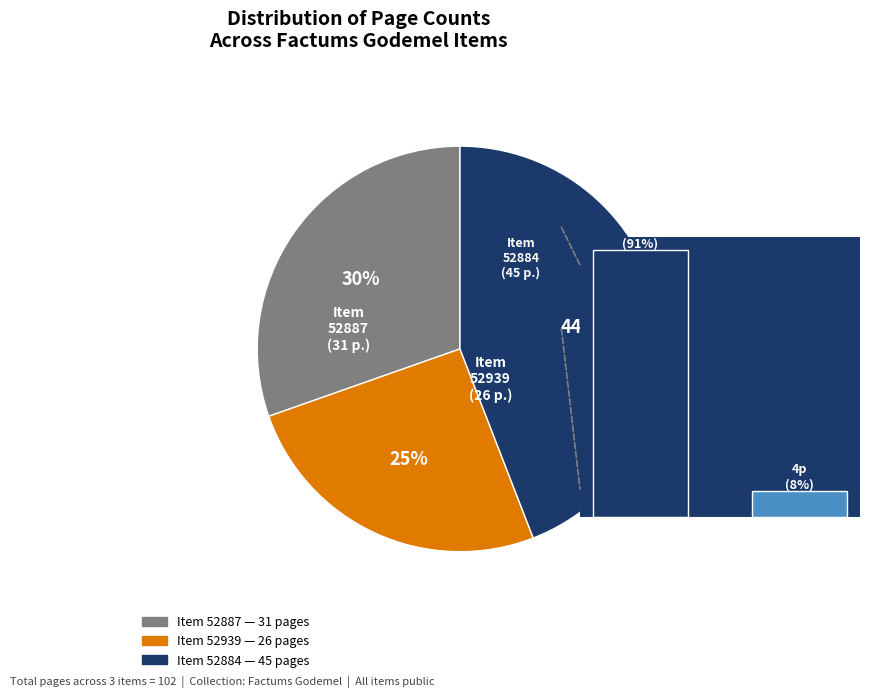

What is the change in value from Main
Content to Appendix?

-37